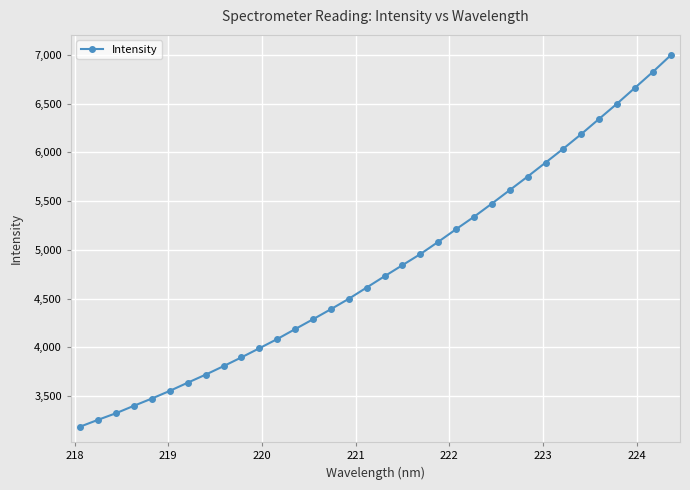

What is the sum of all values?

163755.1